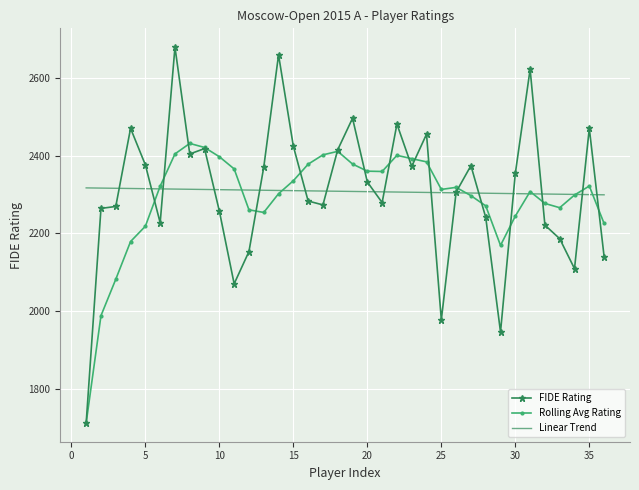

Rank the series by their maximum value, from highest to lowest.

FIDE Rating, Rolling Avg Rating, Linear Trend